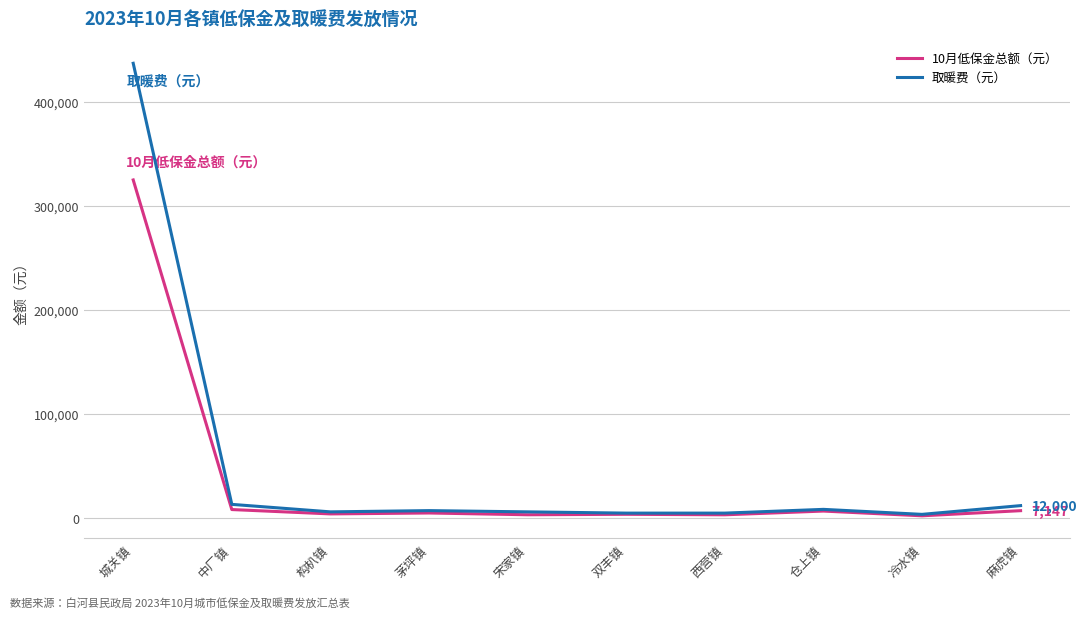

Which series has the widest spread of values?

取暖费（元）